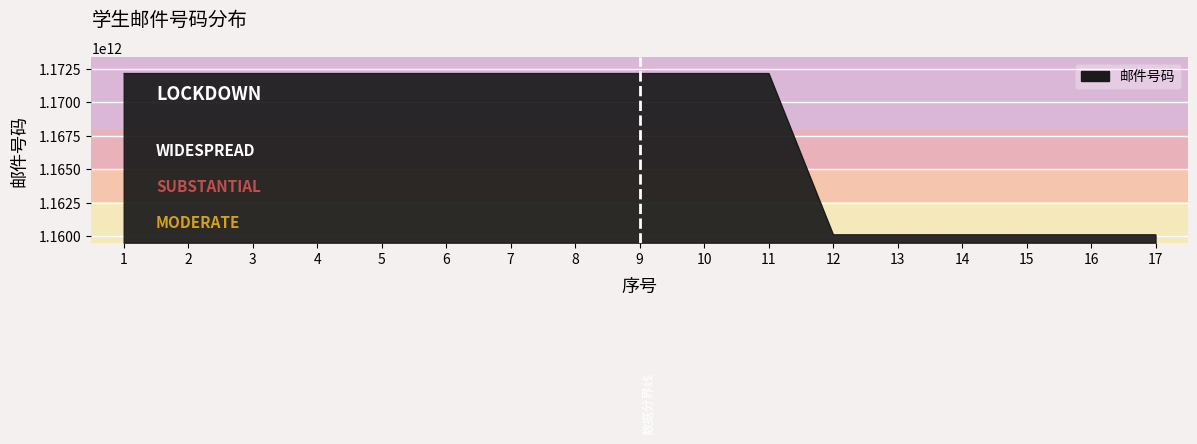

What is the difference between the values at 14 and 3?

12044466800